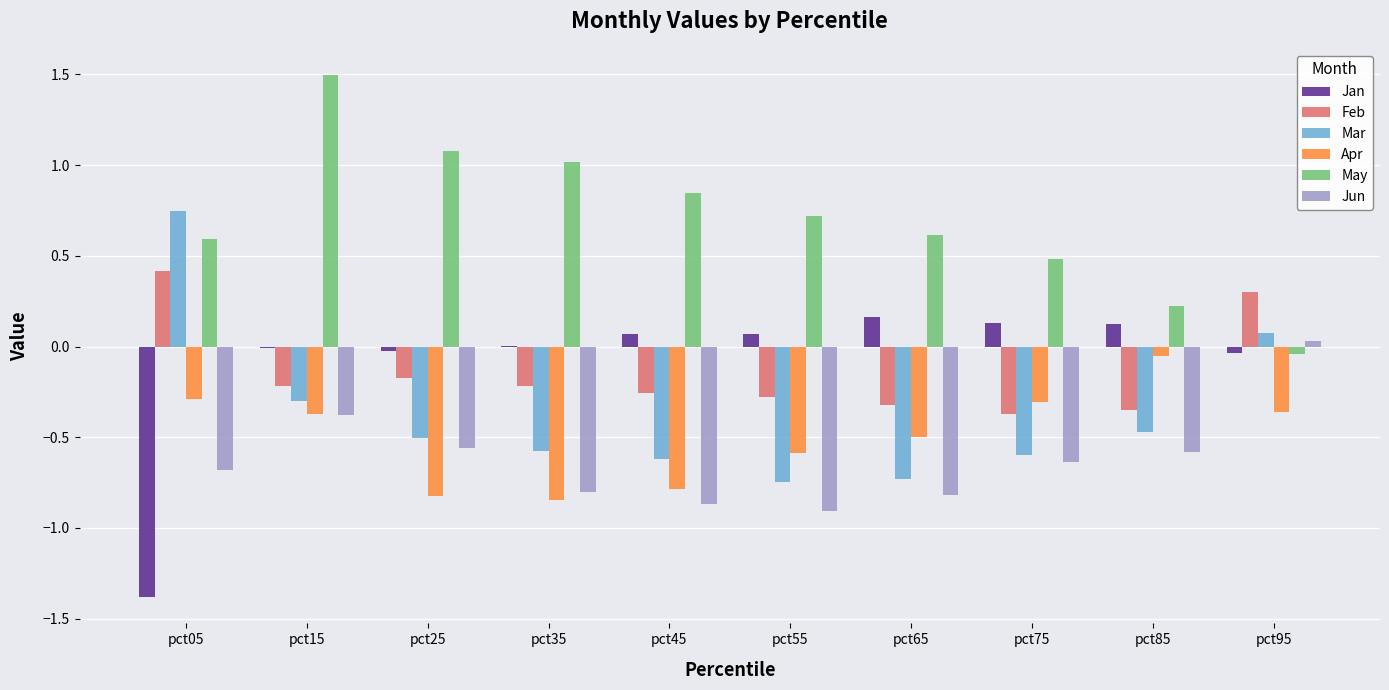

Are the bars horizontal?

No